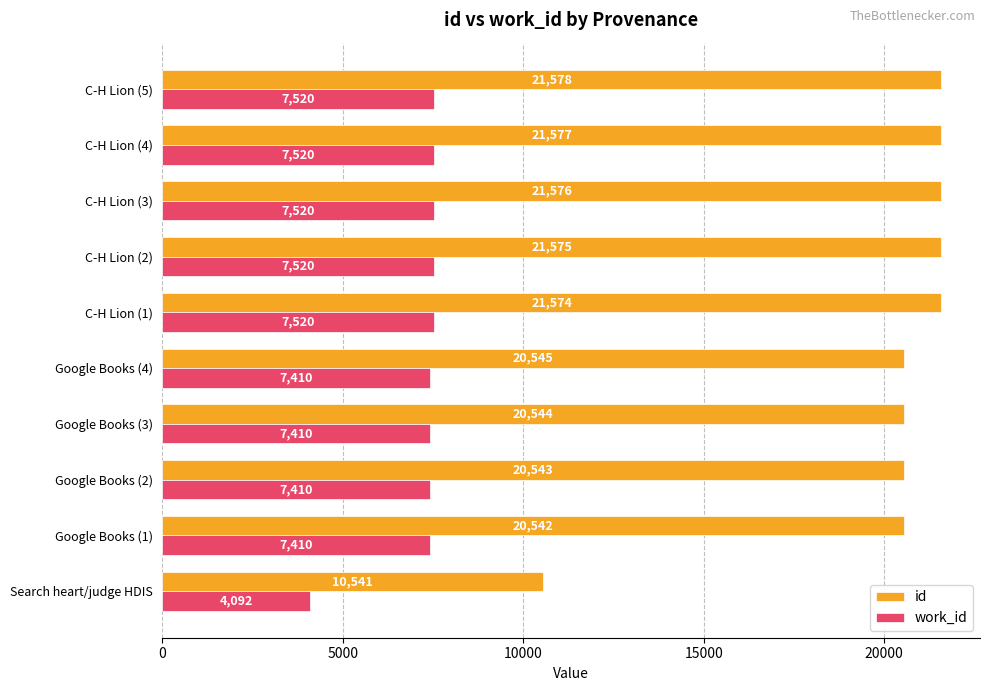

Which category has the lowest value across all series?

Search heart/judge HDIS